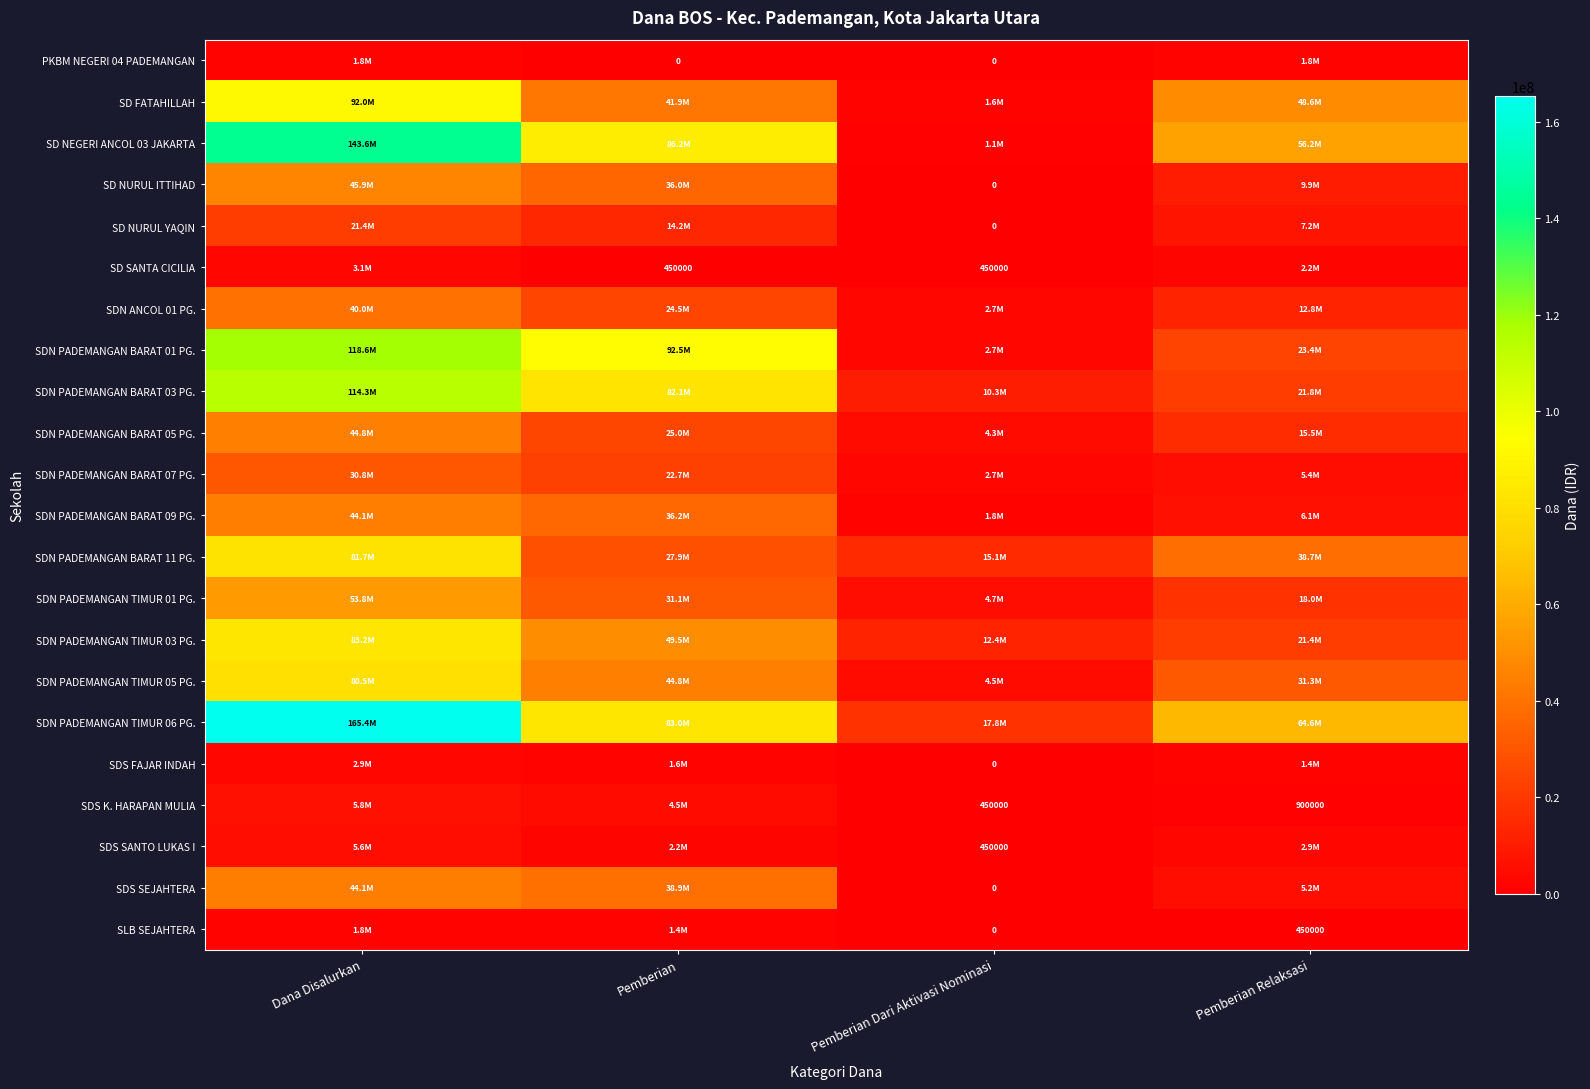

What is the sum of the SLB SEJAHTERA values at Pemberian Dari Aktivasi Nominasi and Pemberian Relaksasi?

450000